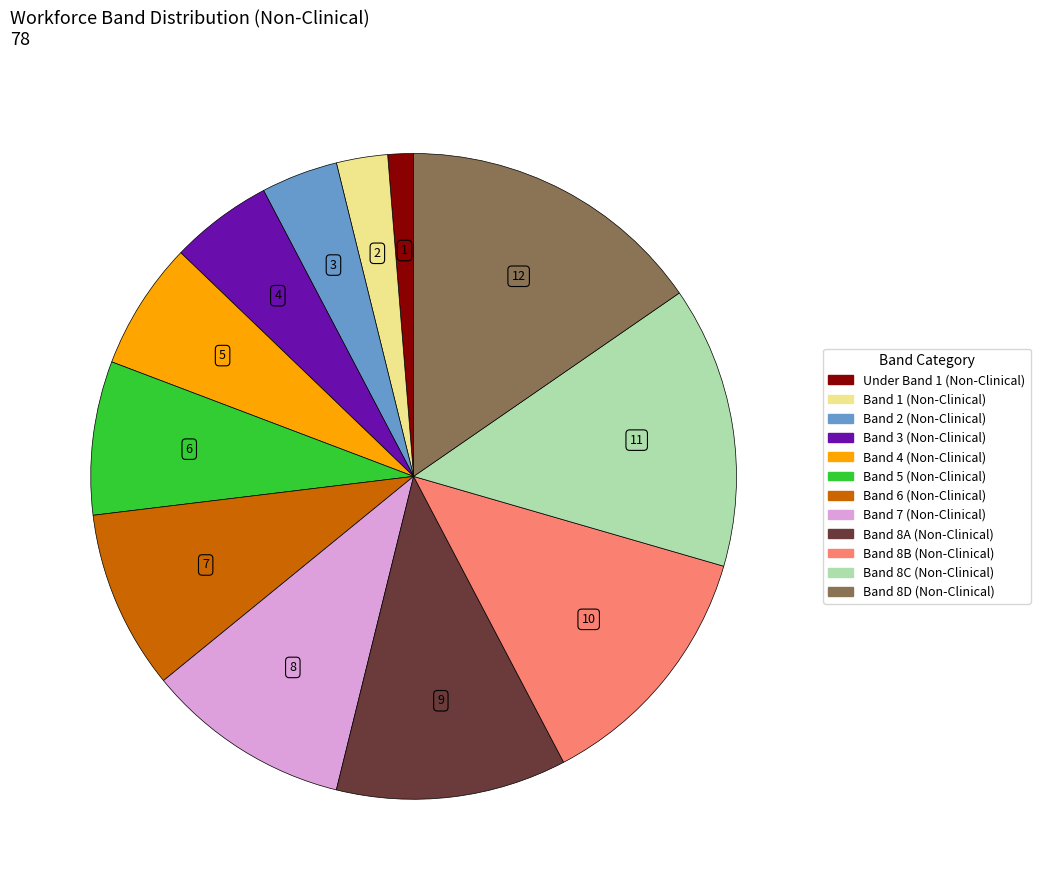

Is there any slice that represents more than half of the pie?

No